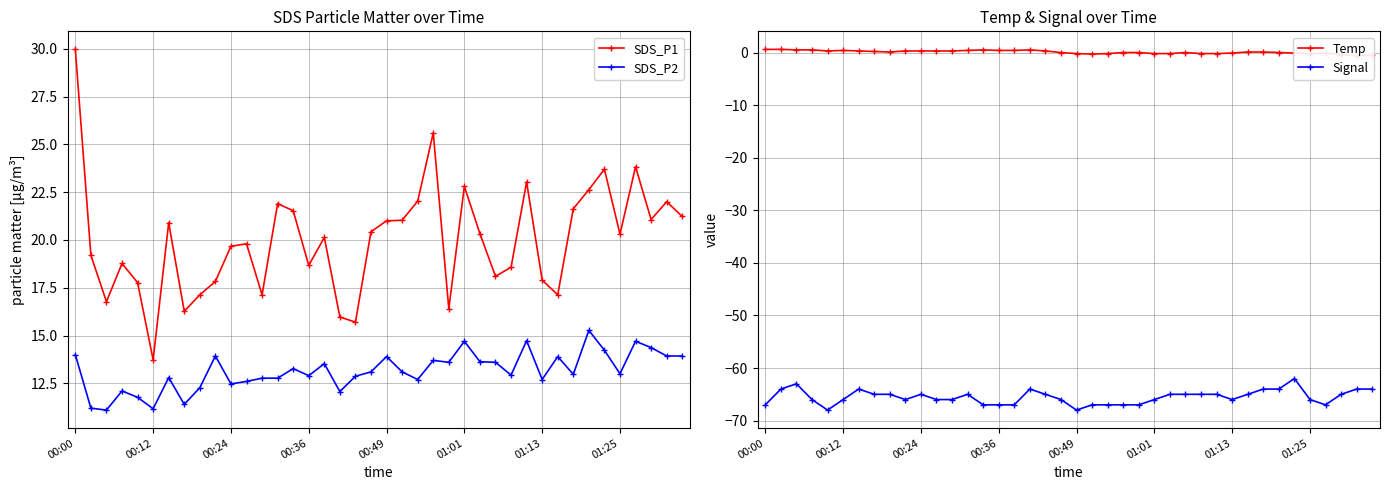

Is it true that SDS_P1 equals 7.0 at 00:49?

False